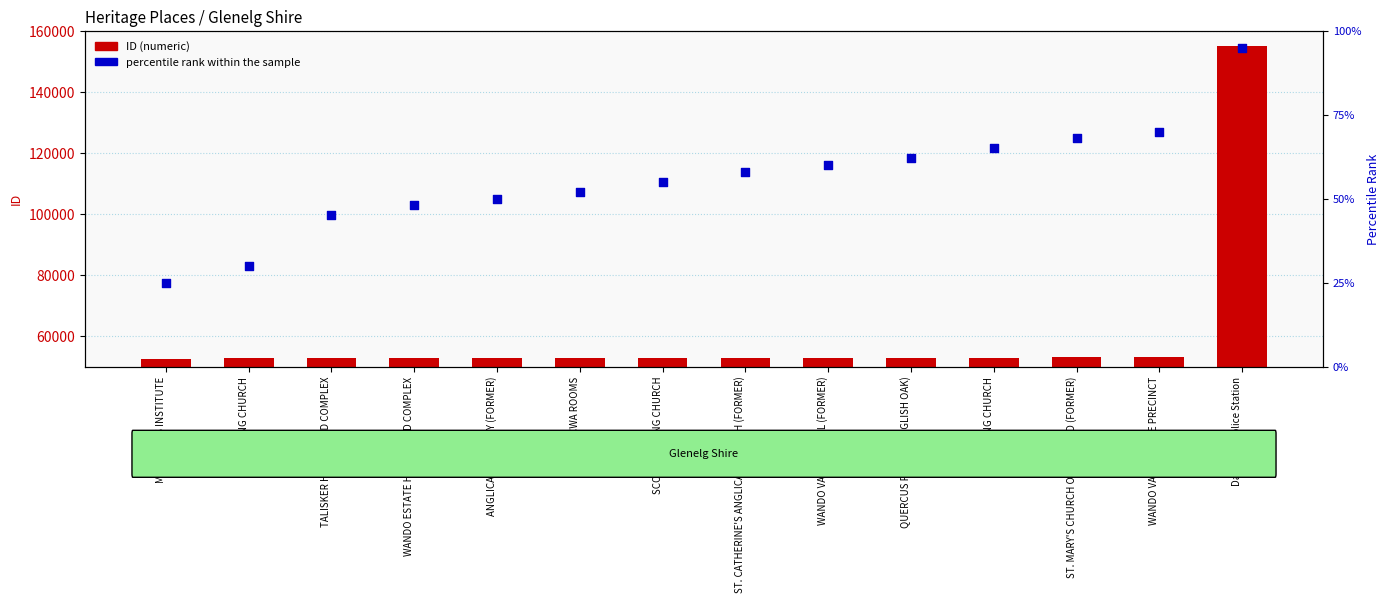

At which category is the sum across all series the highest?

Dartmoor Police Station